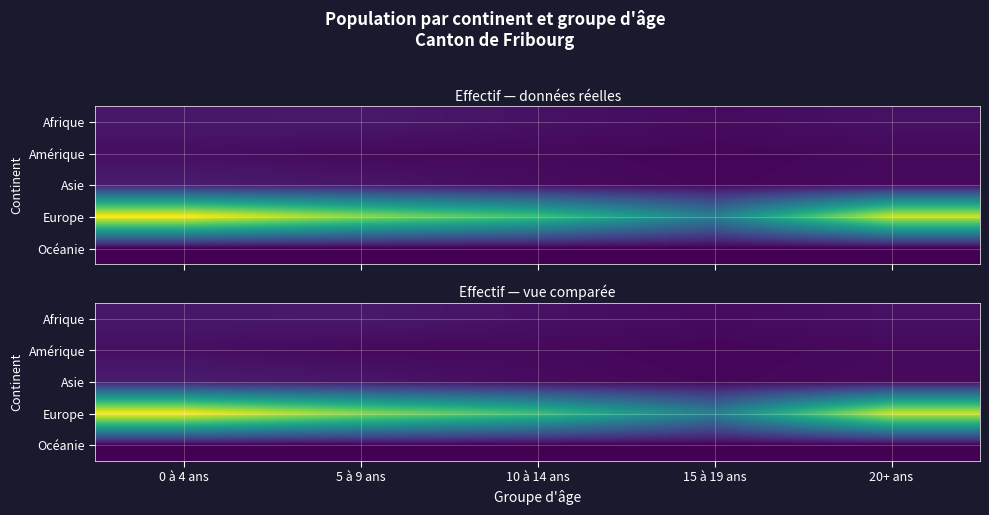

Count the number of categories in the chart.

5